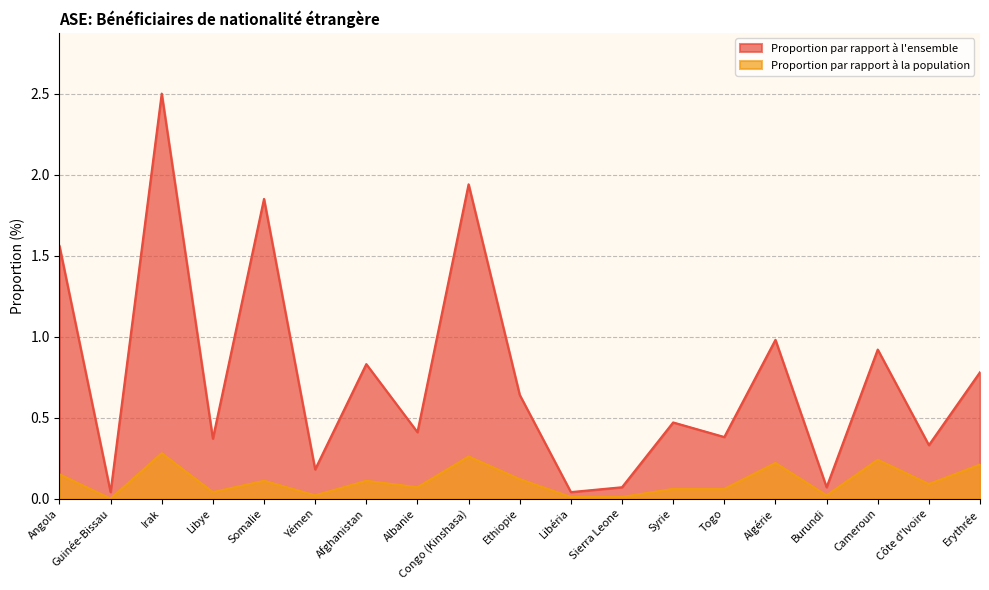

Reading left to right, list all the values displayed in this chart.

Proportion par rapport à l'ensemble: 1.6	0.0	2.5	0.4	1.9	0.2	0.8	0.4	1.9	0.6	0.0	0.1	0.5	0.4	1.0	0.1	0.9	0.3	0.8
Proportion par rapport à la population: 0.1	0.0	0.3	0.0	0.1	0.0	0.1	0.1	0.3	0.1	0.0	0.0	0.1	0.1	0.2	0.0	0.2	0.1	0.2